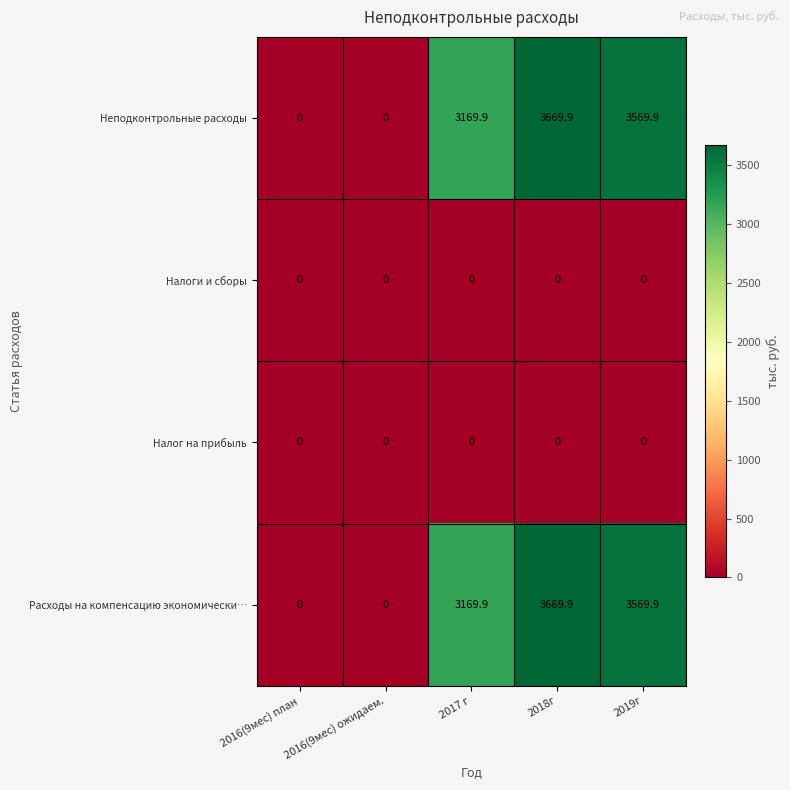

Is it true that Неподконтрольные расходы equals 3569.9 at 2019г?

True